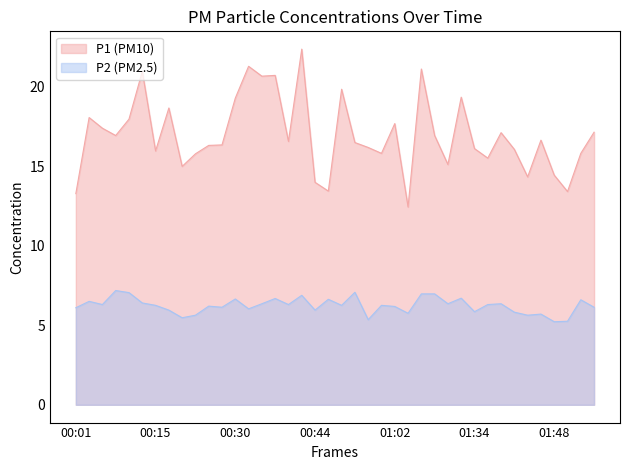

Is it true that P2 equals 2.4 at 01:51?

False